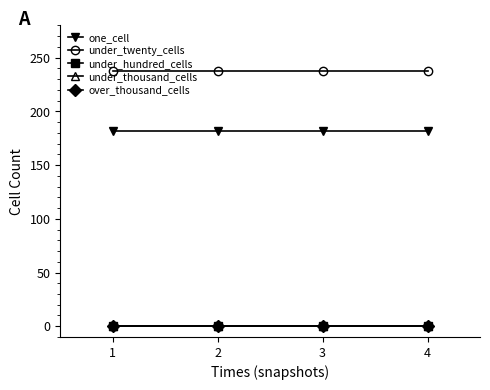

Rank the series by their maximum value, from highest to lowest.

under_twenty_cells, one_cell, under_hundred_cells, under_thousand_cells, over_thousand_cells